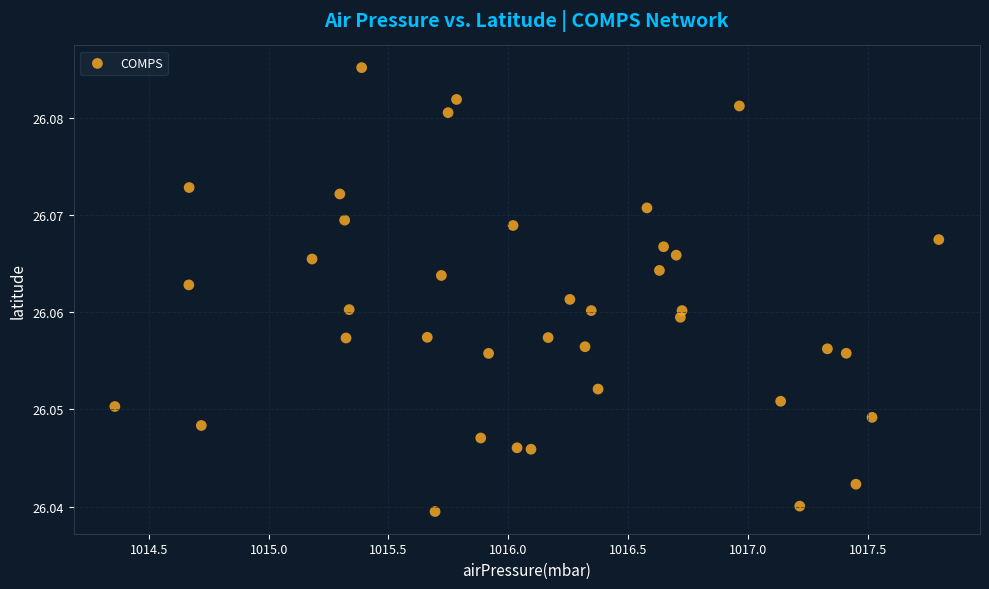

What is the range of X values (max minus min)?

3.4